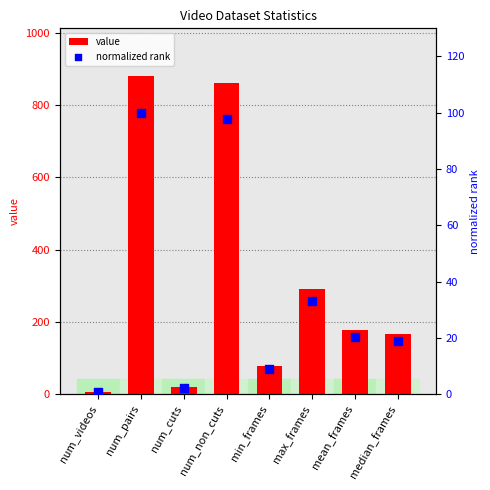

Which series reaches the minimum Y coordinate?

normalized rank